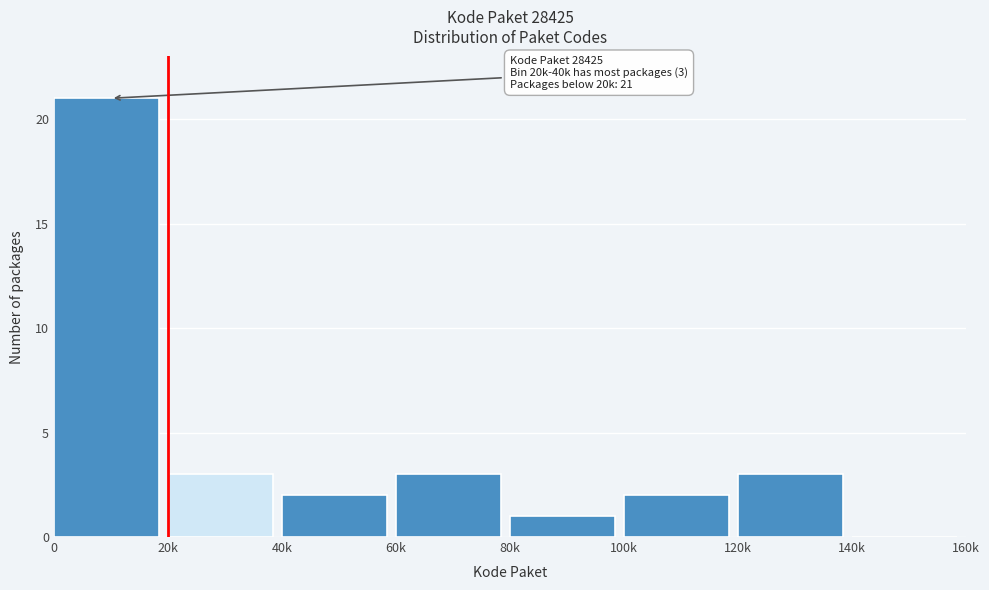

Reading left to right, transcribe all the data shown in this chart.

0=21	20k=3	40k=2	60k=3	80k=1	100k=2	120k=3	140k=0